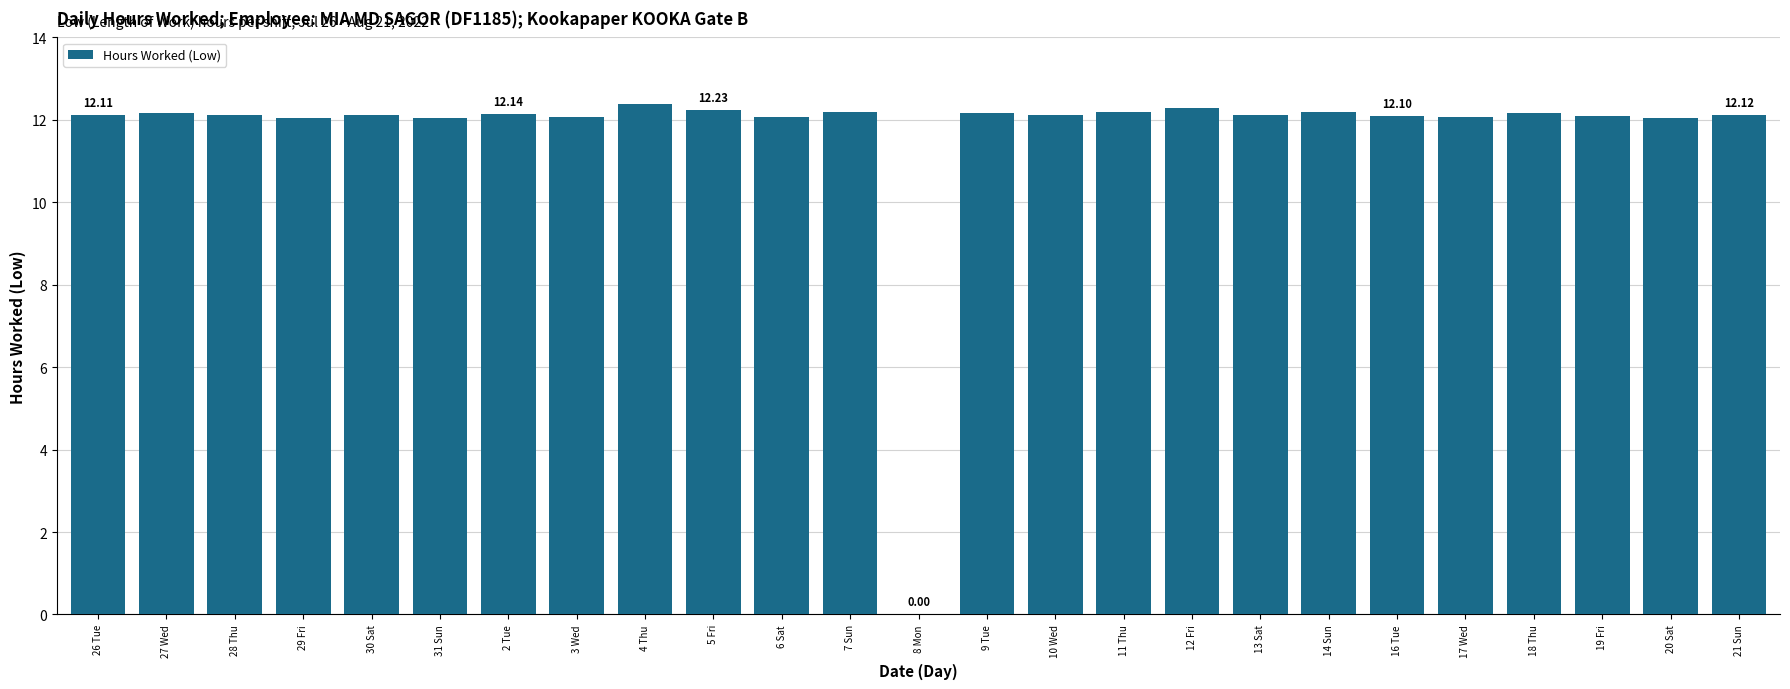

How many categories are shown in the chart?

25